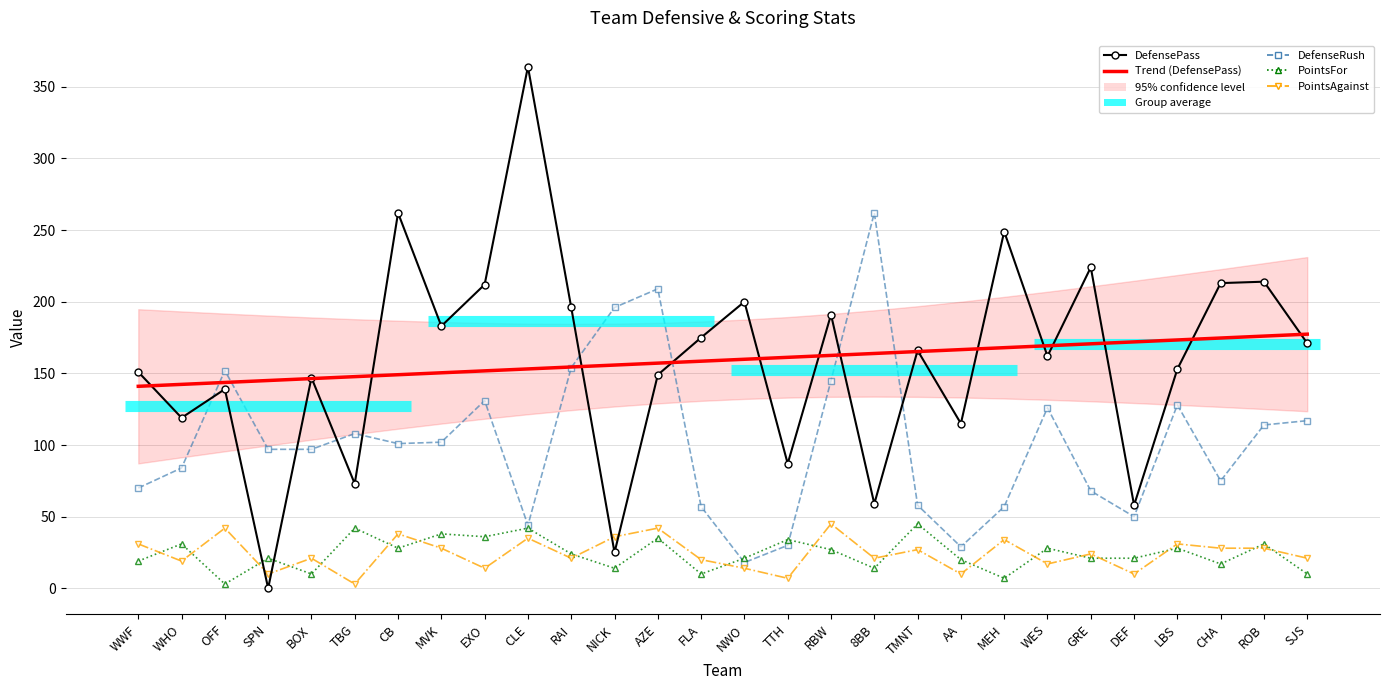

What is the sum of the DefenseRush values at RBW and EXO?

276.0